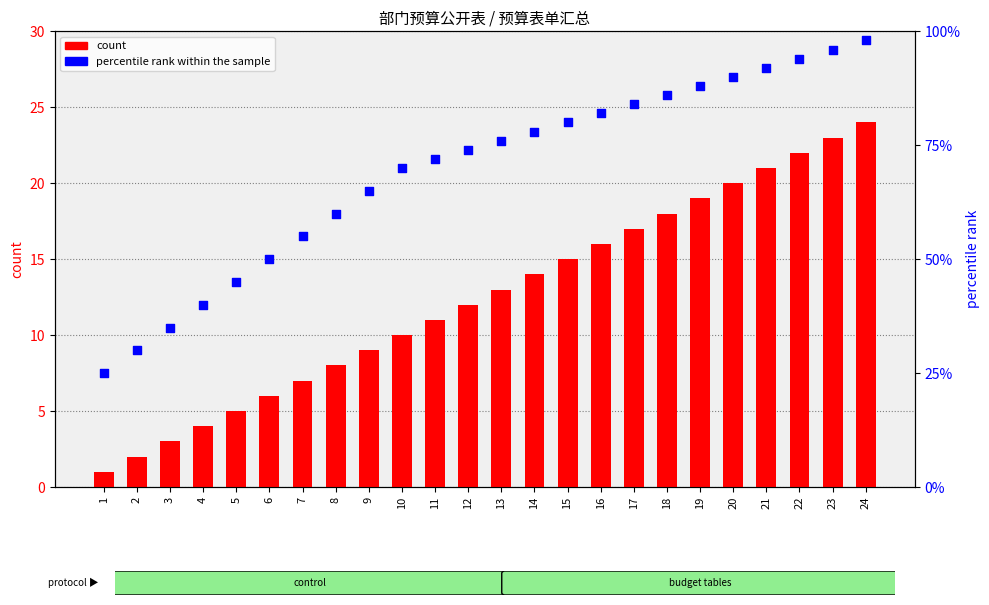

What is the total value across all series at 8?

68